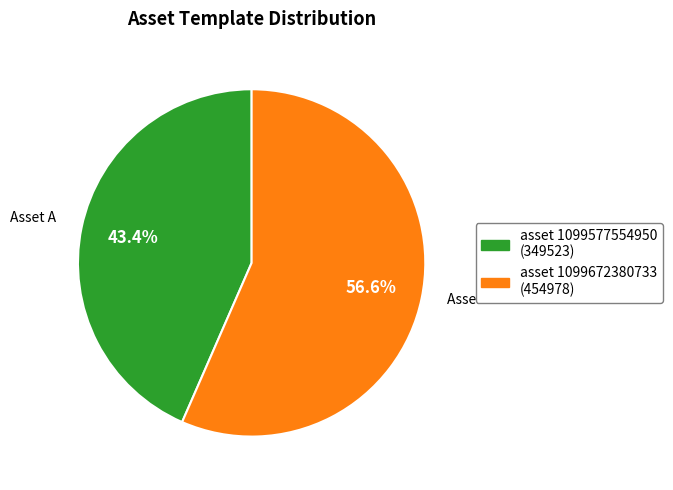

To the nearest percent, what is the difference between the largest and smallest slice percentages?

13%